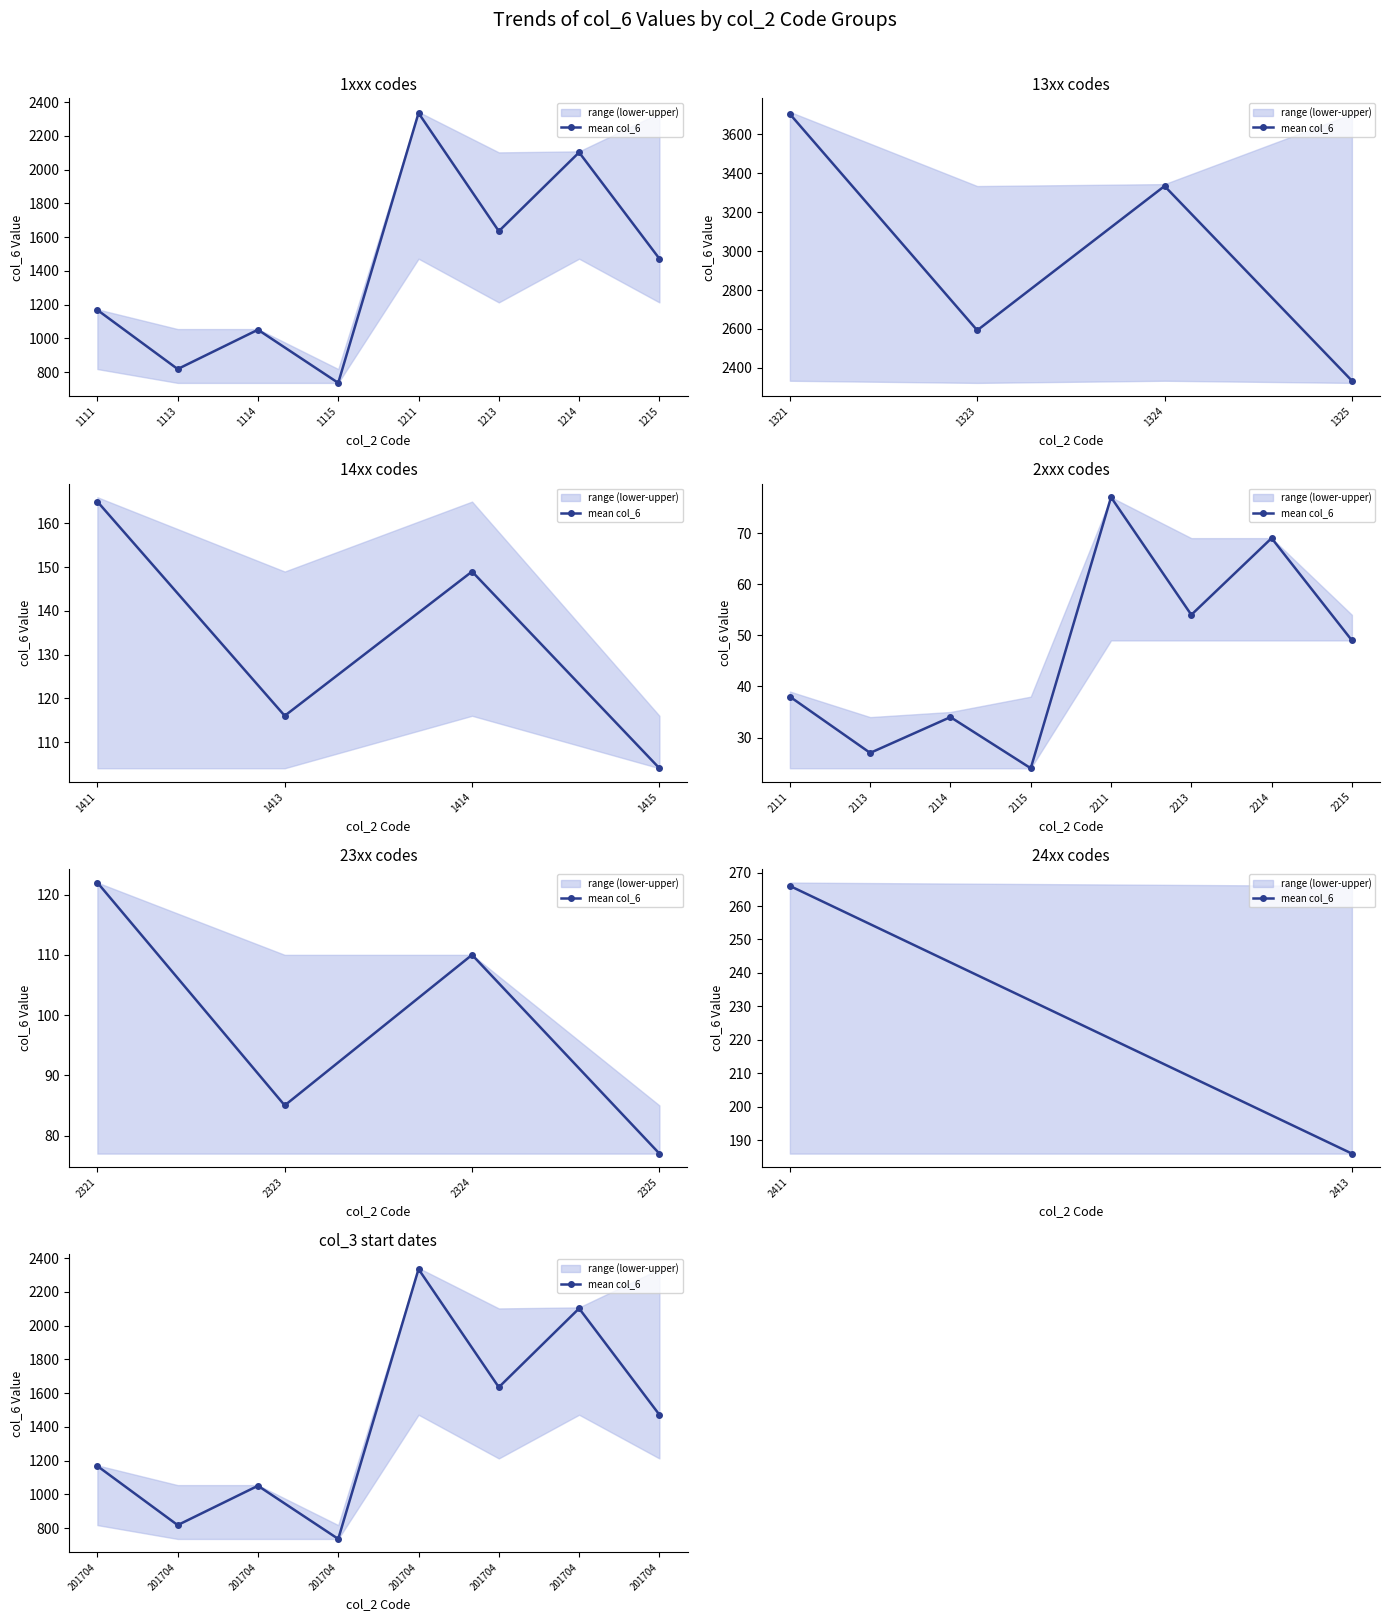

Rank the categories by value from lowest to highest.

201704, 201704, 201704, 201704, 201704, 201704, 201704, 201704